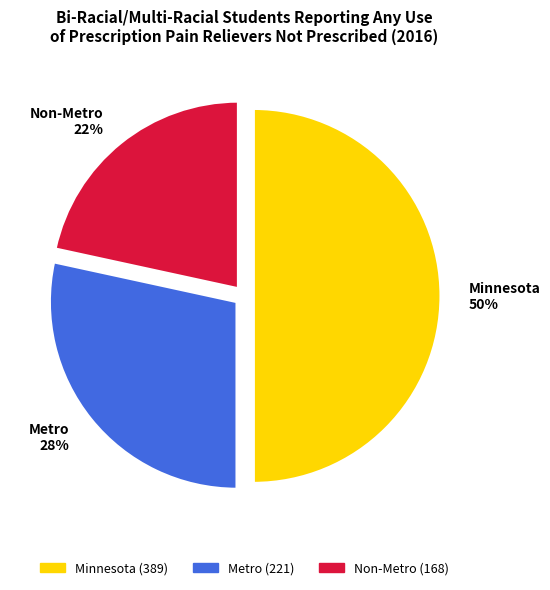

Count the number of slices in the pie.

3